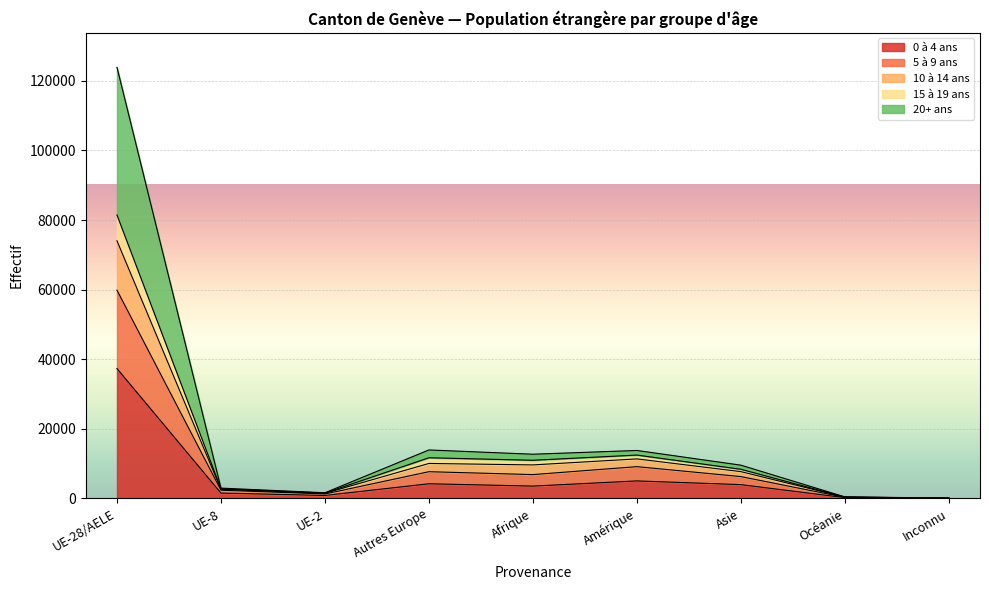

What are all the series names shown in the legend?

0 à 4 ans, 5 à 9 ans, 10 à 14 ans, 15 à 19 ans, 20+ ans